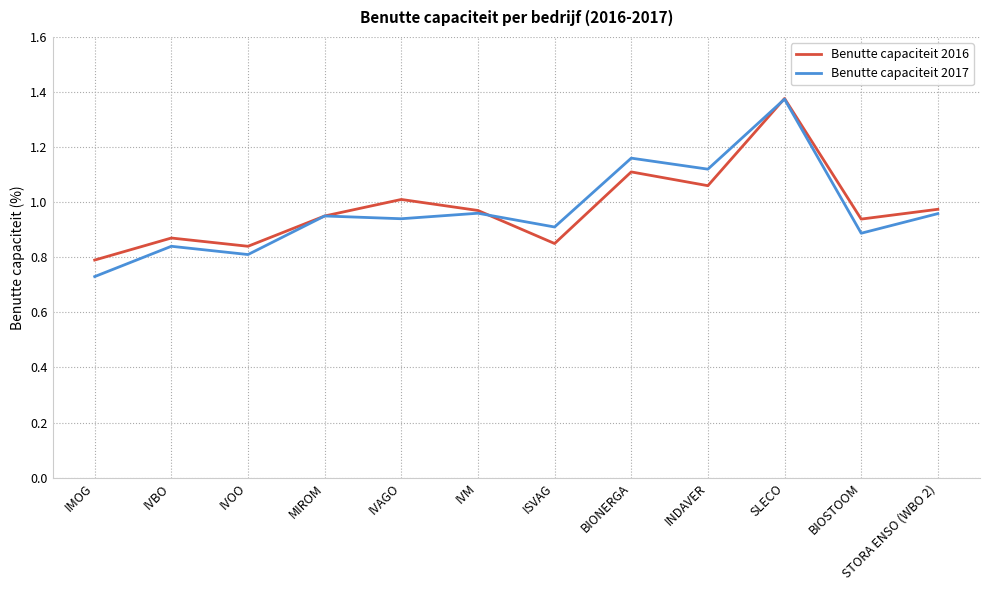

At which category does the chart reach its peak across all series?

SLECO